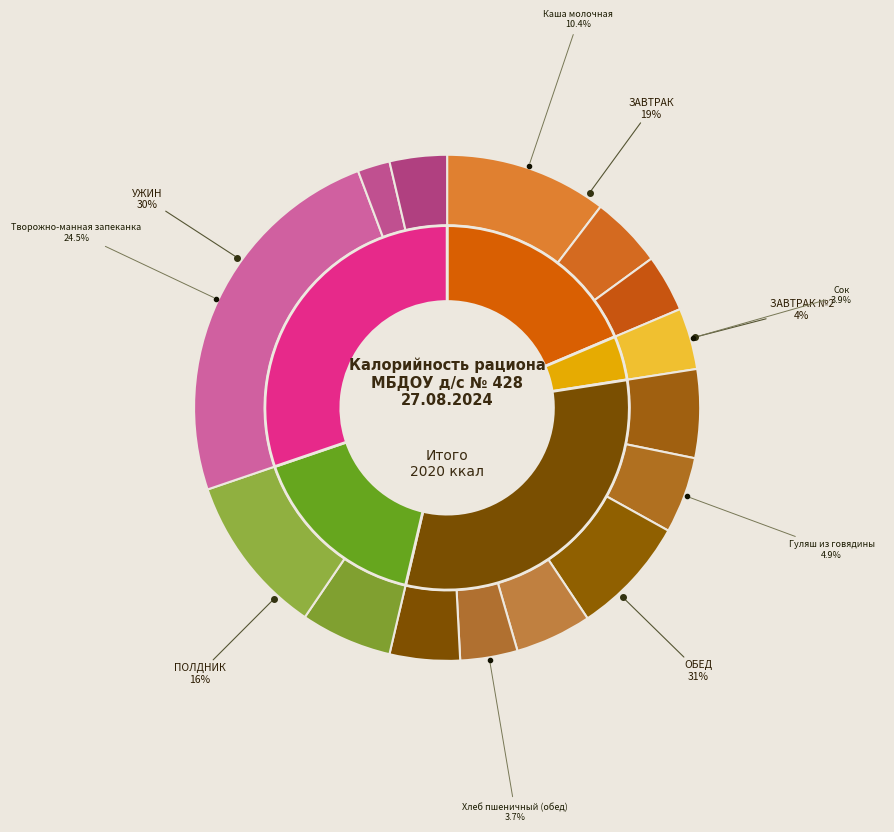

Does Хлеб пшеничный (обед) represent more than half of the total?

No